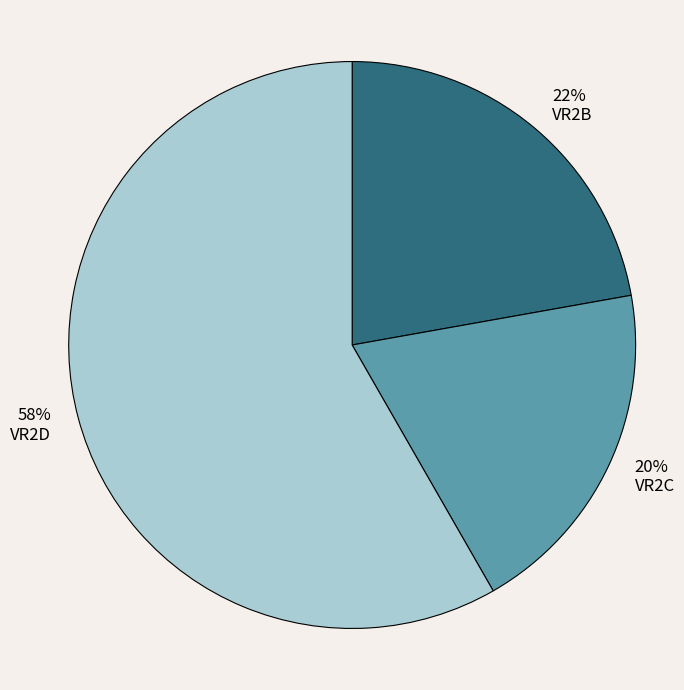

Is there any slice that represents more than half of the pie?

Yes